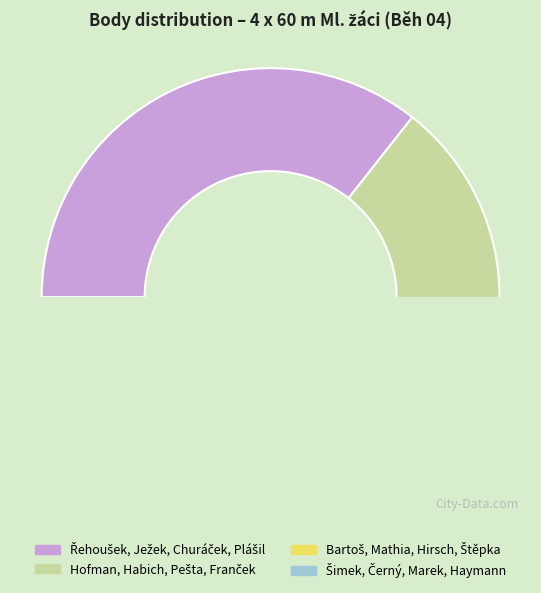

Which slice is the largest?

Řehoušek, Ježek, Churáček, Plášil